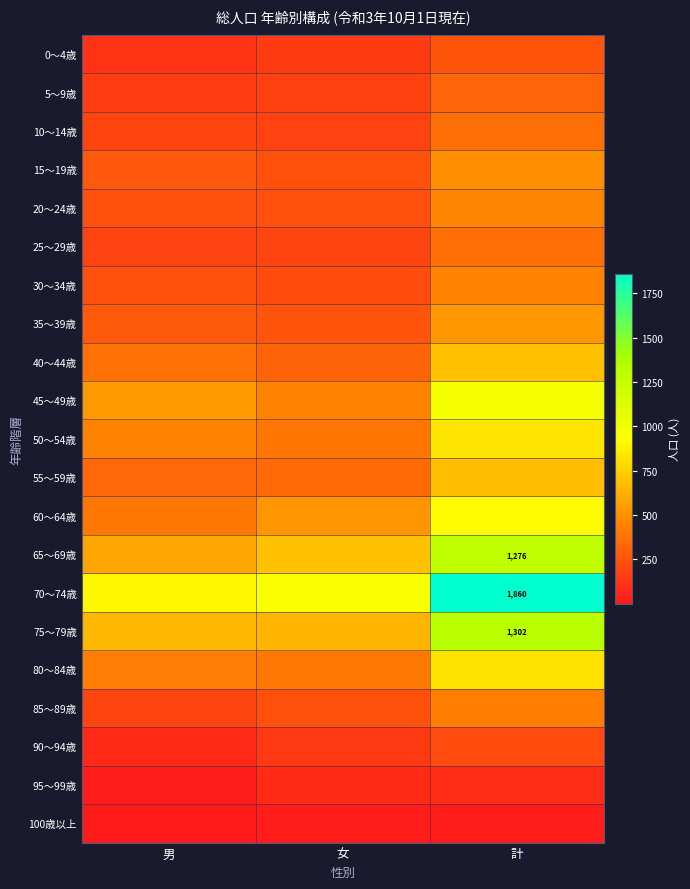

At which category is the sum across all series the highest?

計